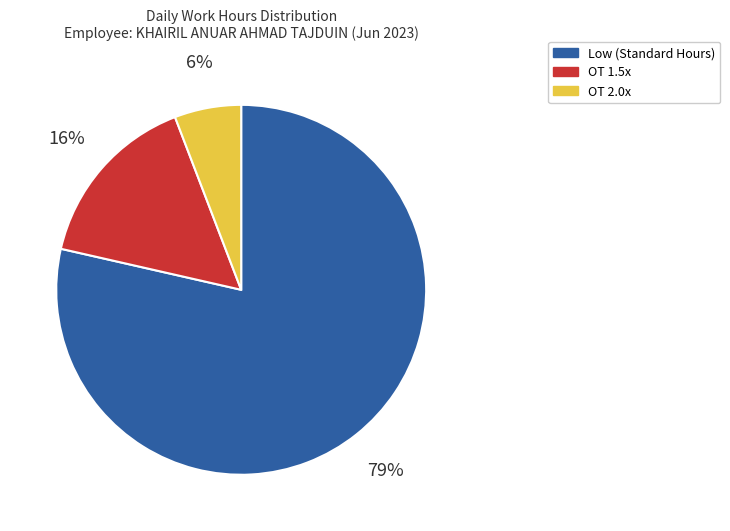

To the nearest percent, what portion does OT 1.5x represent?

16%